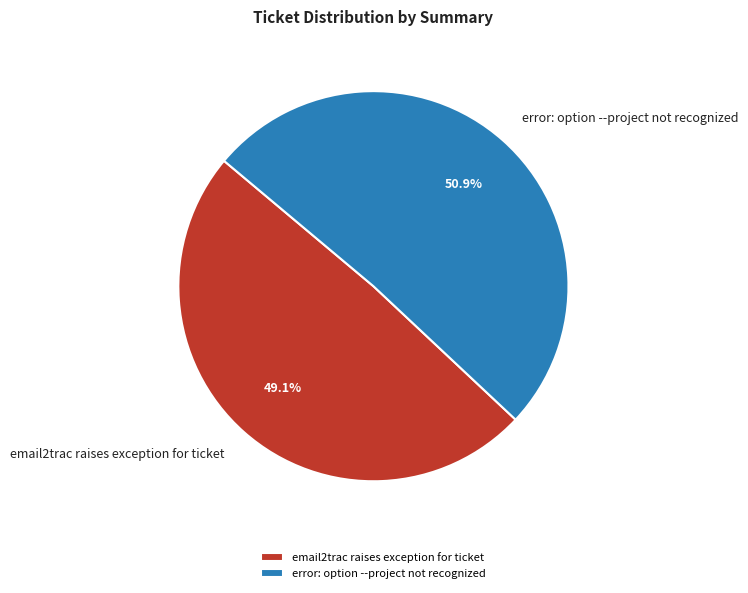

To the nearest percent, what is the difference between the email2trac raises exception for ticket and error: option --project not recognized slice percentages?

2%